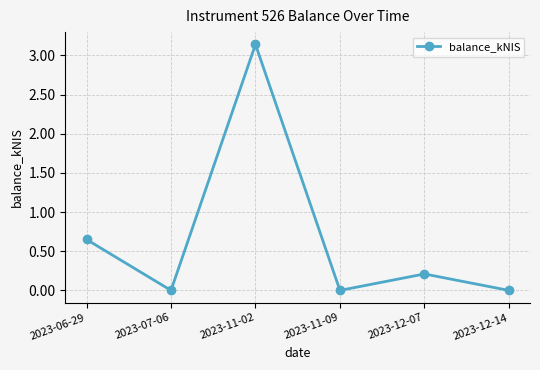

Is it true that the value at 2023-11-02 is 1.5?

False